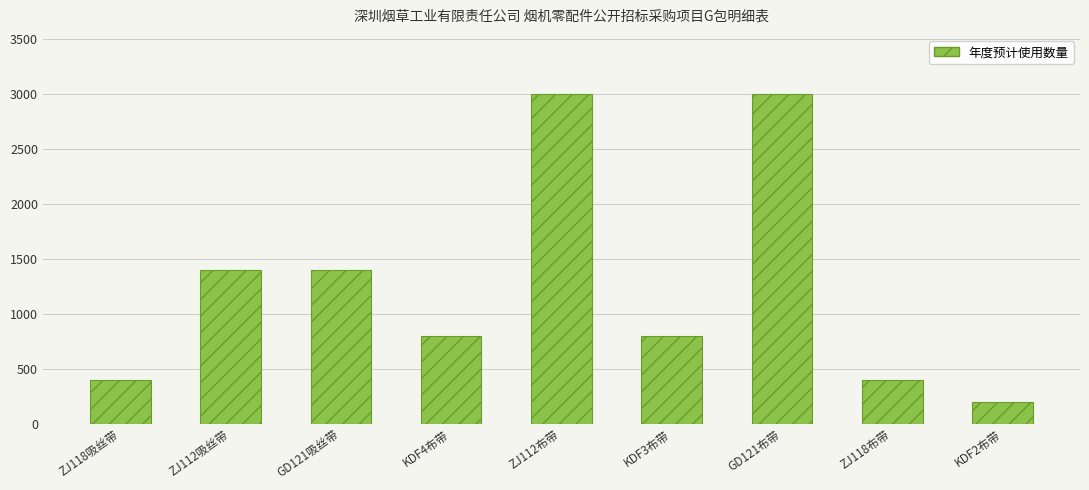

The chart shows a value of 69 at KDF2布带. True or false?

False